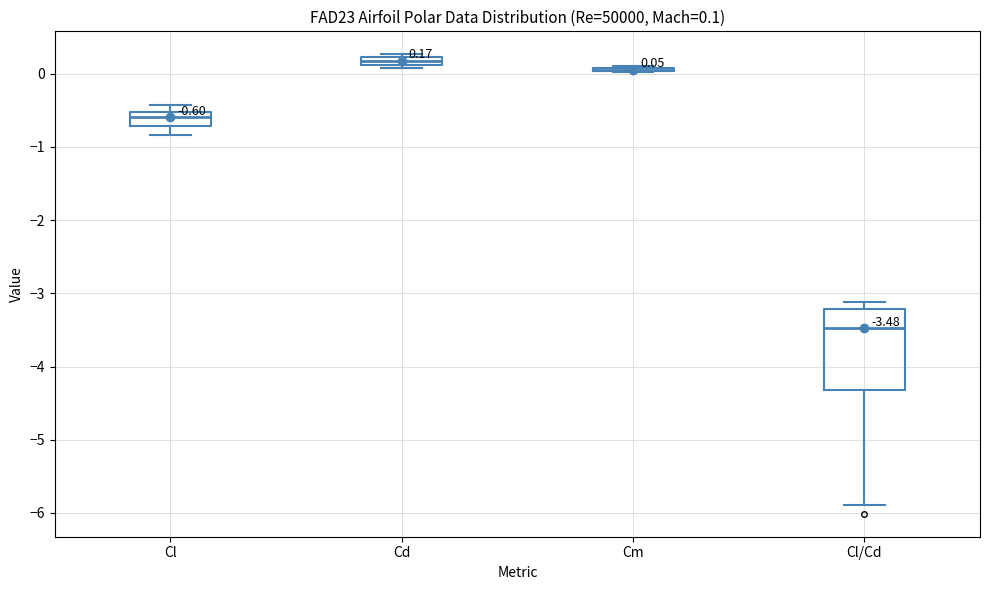

Comparing the boxes themselves (not the whiskers), which one is the tallest?

Cl/Cd